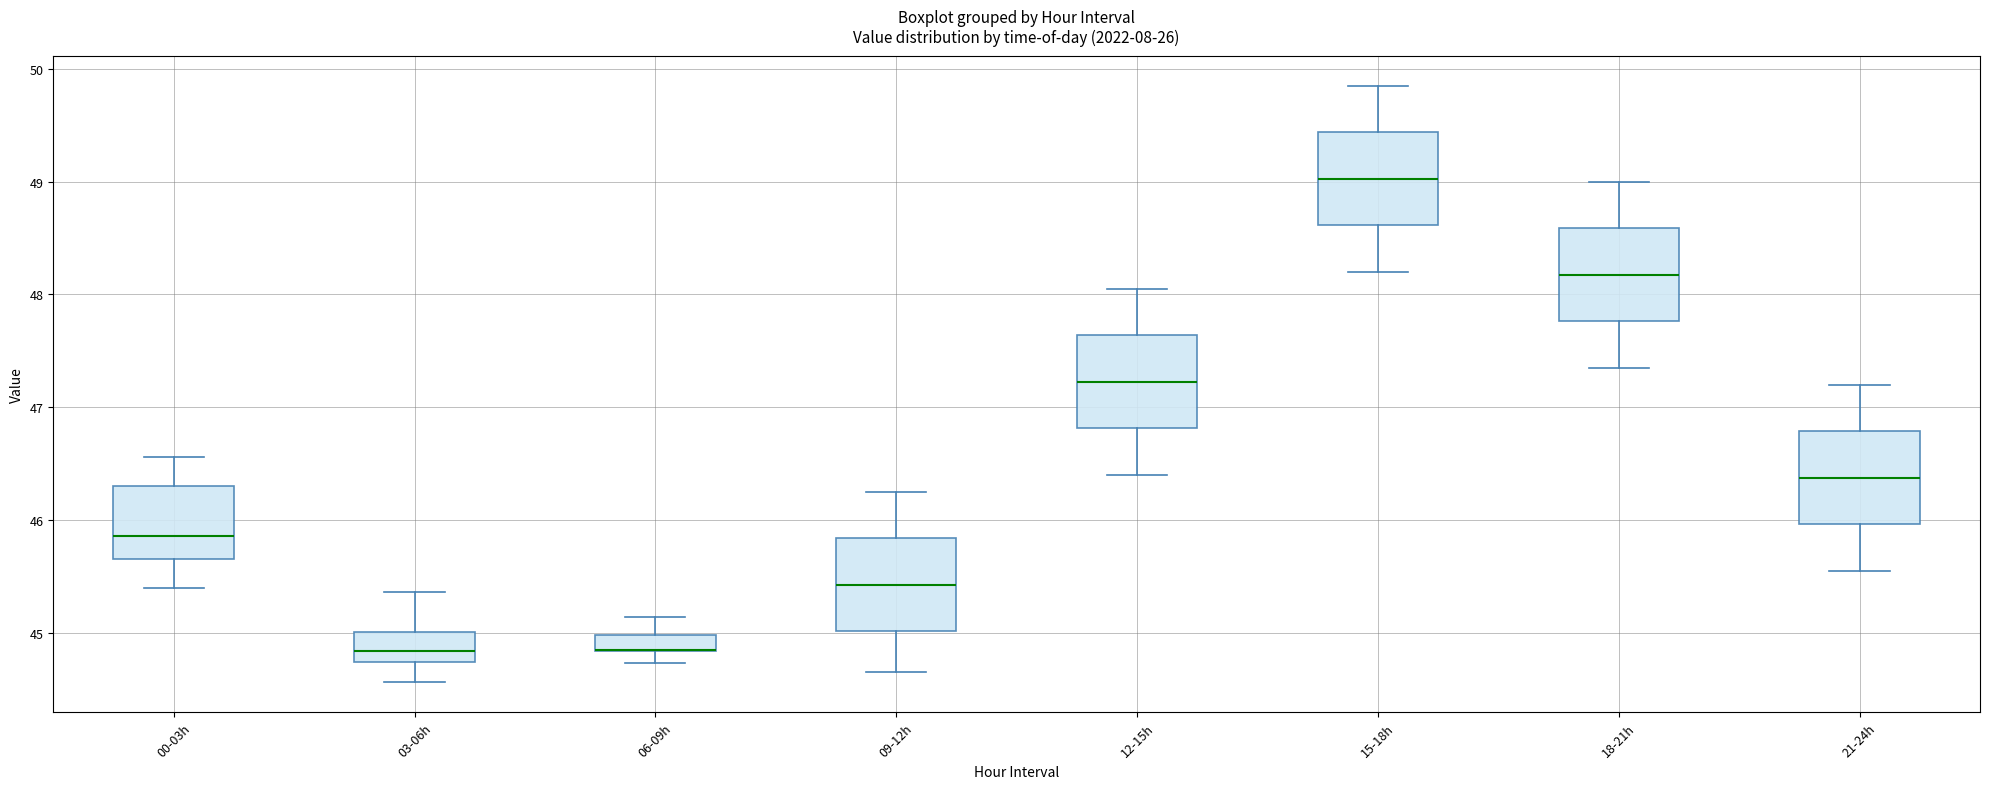

Where does the median line of the box for 21-24h sit on the y-axis? The values are not printed on the chart, so give them approximately, as read against the axis.

46.4